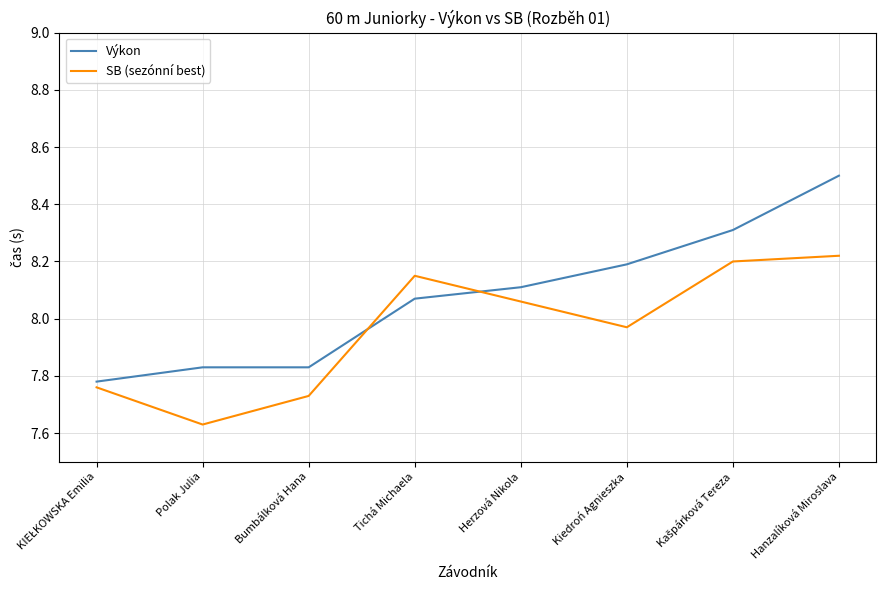

How many lines are shown in the chart?

2